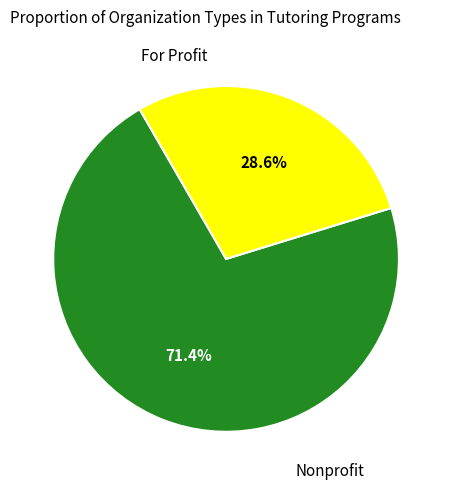

How many segments does this pie chart have?

2